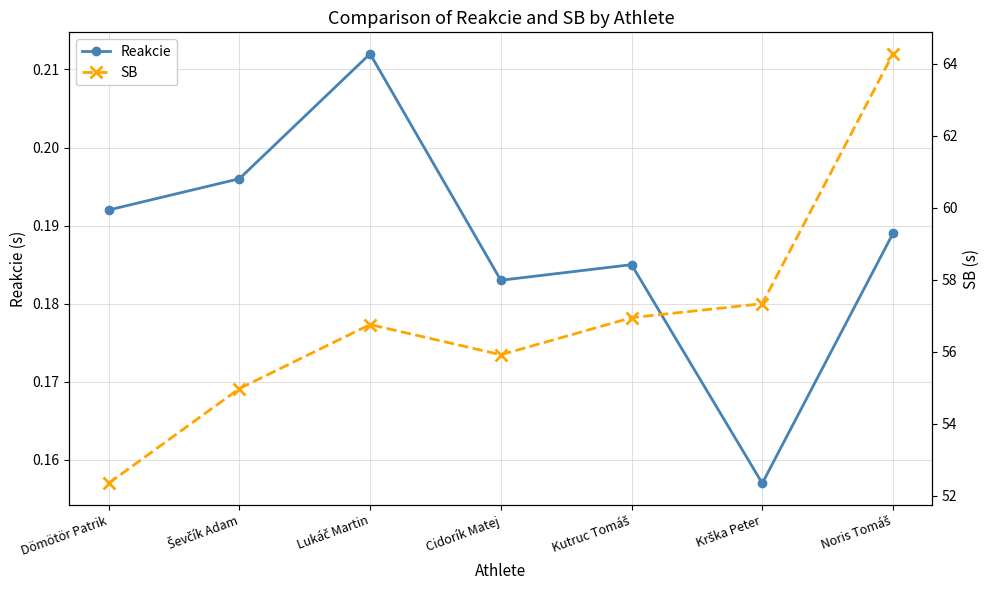

True or false: Reakcie and SB cross at least once.

False